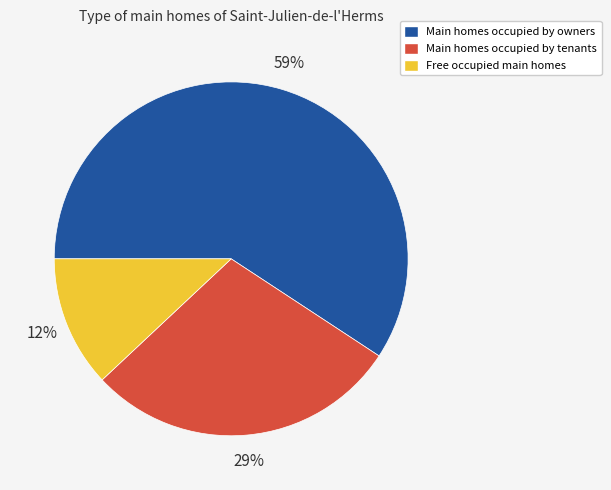

To the nearest percent, what is the difference between the largest and smallest slice percentages?

47%